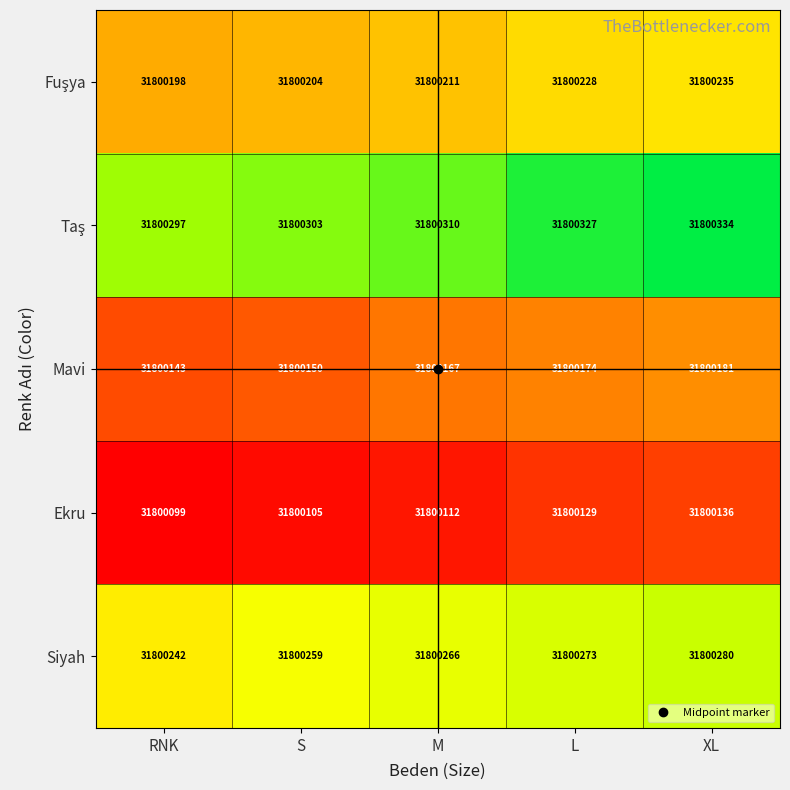

True or false: Ekru has a value of 31800136 at XL.

True